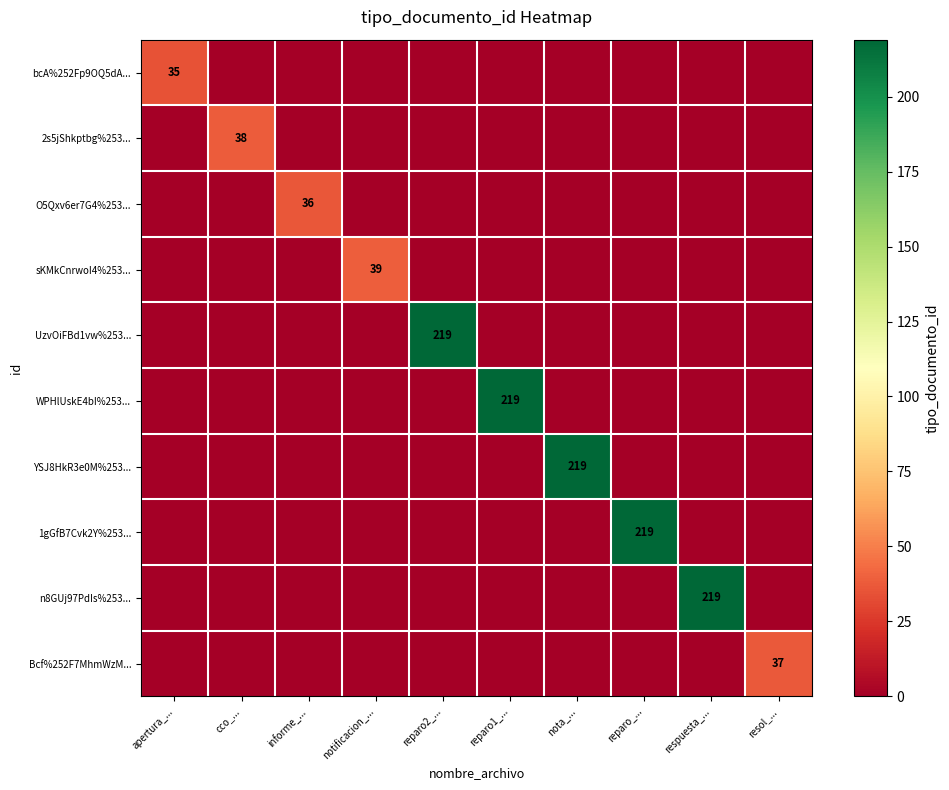

At nota_..., list the series in order from smallest to largest.

bcA%252Fp9OQ5dA..., 2s5jShkptbg%253..., O5Qxv6er7G4%253..., sKMkCnrwoI4%253..., UzvOiFBd1vw%253..., WPHlUskE4bI%253..., 1gGfB7Cvk2Y%253..., n8GUj97PdIs%253..., Bcf%252F7MhmWzM..., YSJ8HkR3e0M%253...